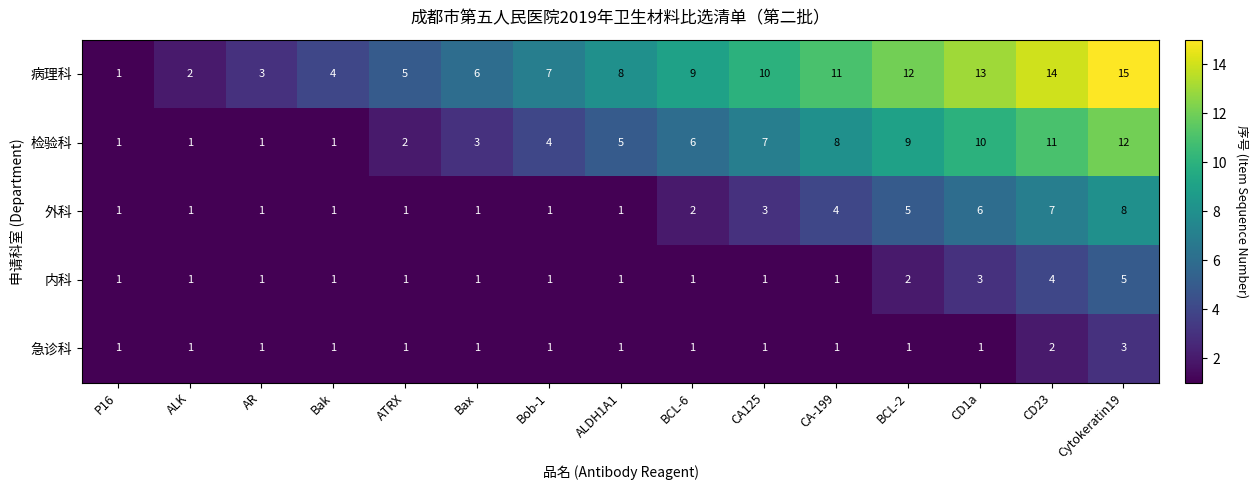

Read the 检验科 value at CD23, to the nearest 10.

10